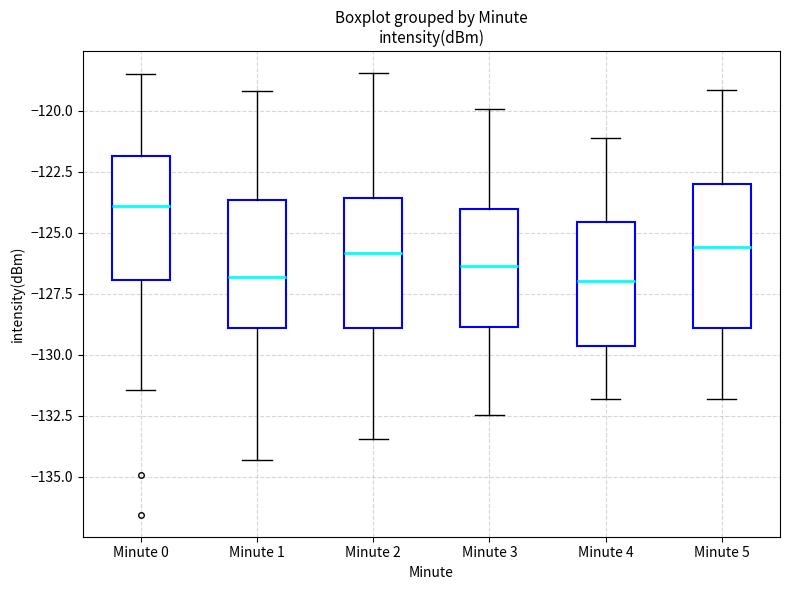

Where is the lower edge of the box for Minute 1 on the y-axis? The values are not printed on the chart, so give them approximately, as read against the axis.

-129.0